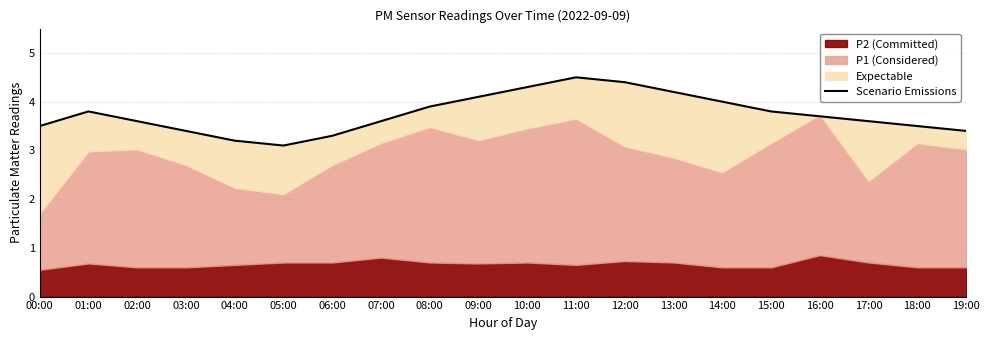

What is the value of the 1st point from the left?

3.5